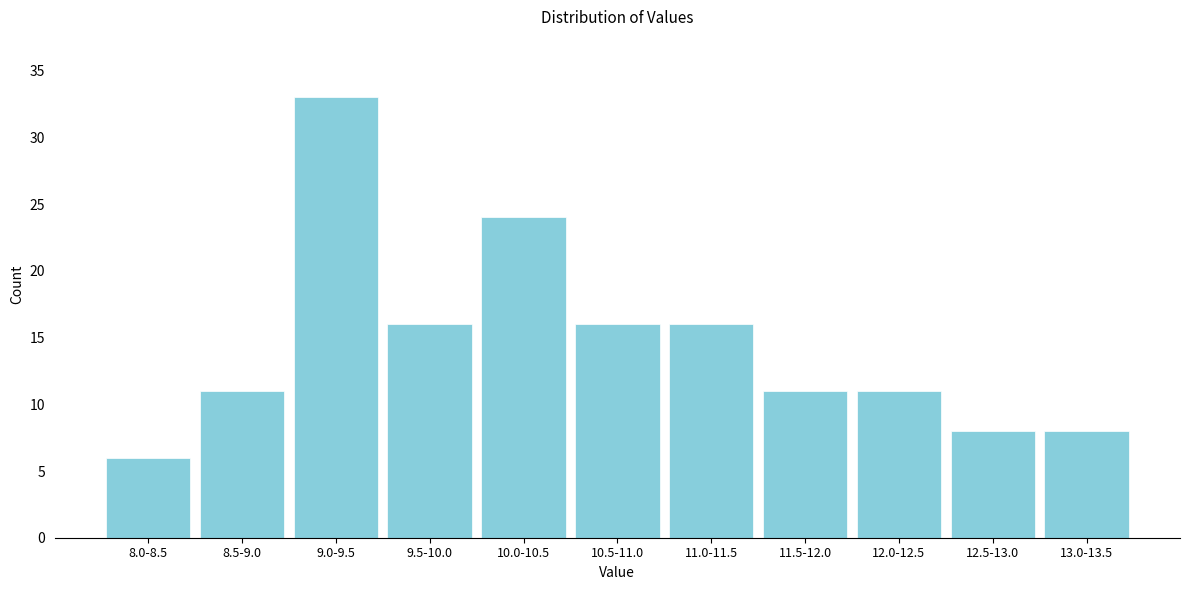

Reading right to left, extract all data points from this chart.

13.0-13.5=8	12.5-13.0=8	12.0-12.5=11	11.5-12.0=11	11.0-11.5=16	10.5-11.0=16	10.0-10.5=24	9.5-10.0=16	9.0-9.5=33	8.5-9.0=11	8.0-8.5=6